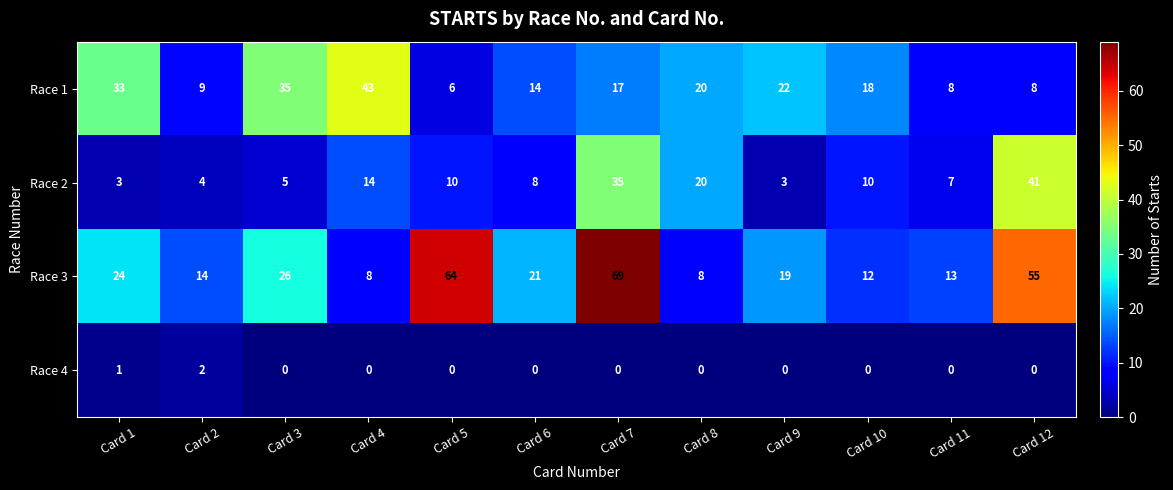

The Race 2 series shows 5 at Card 1. True or false?

False